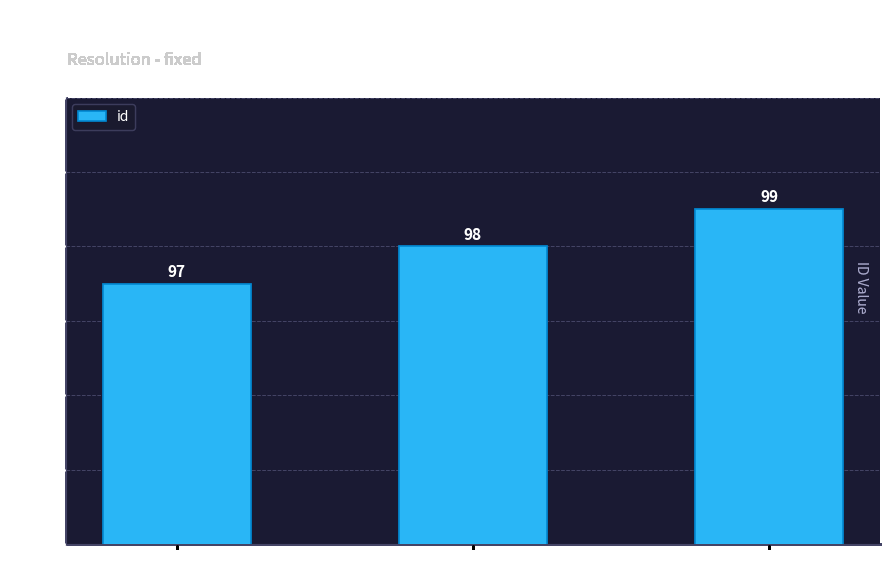

Read the value at gtk+-2.2.4.

99